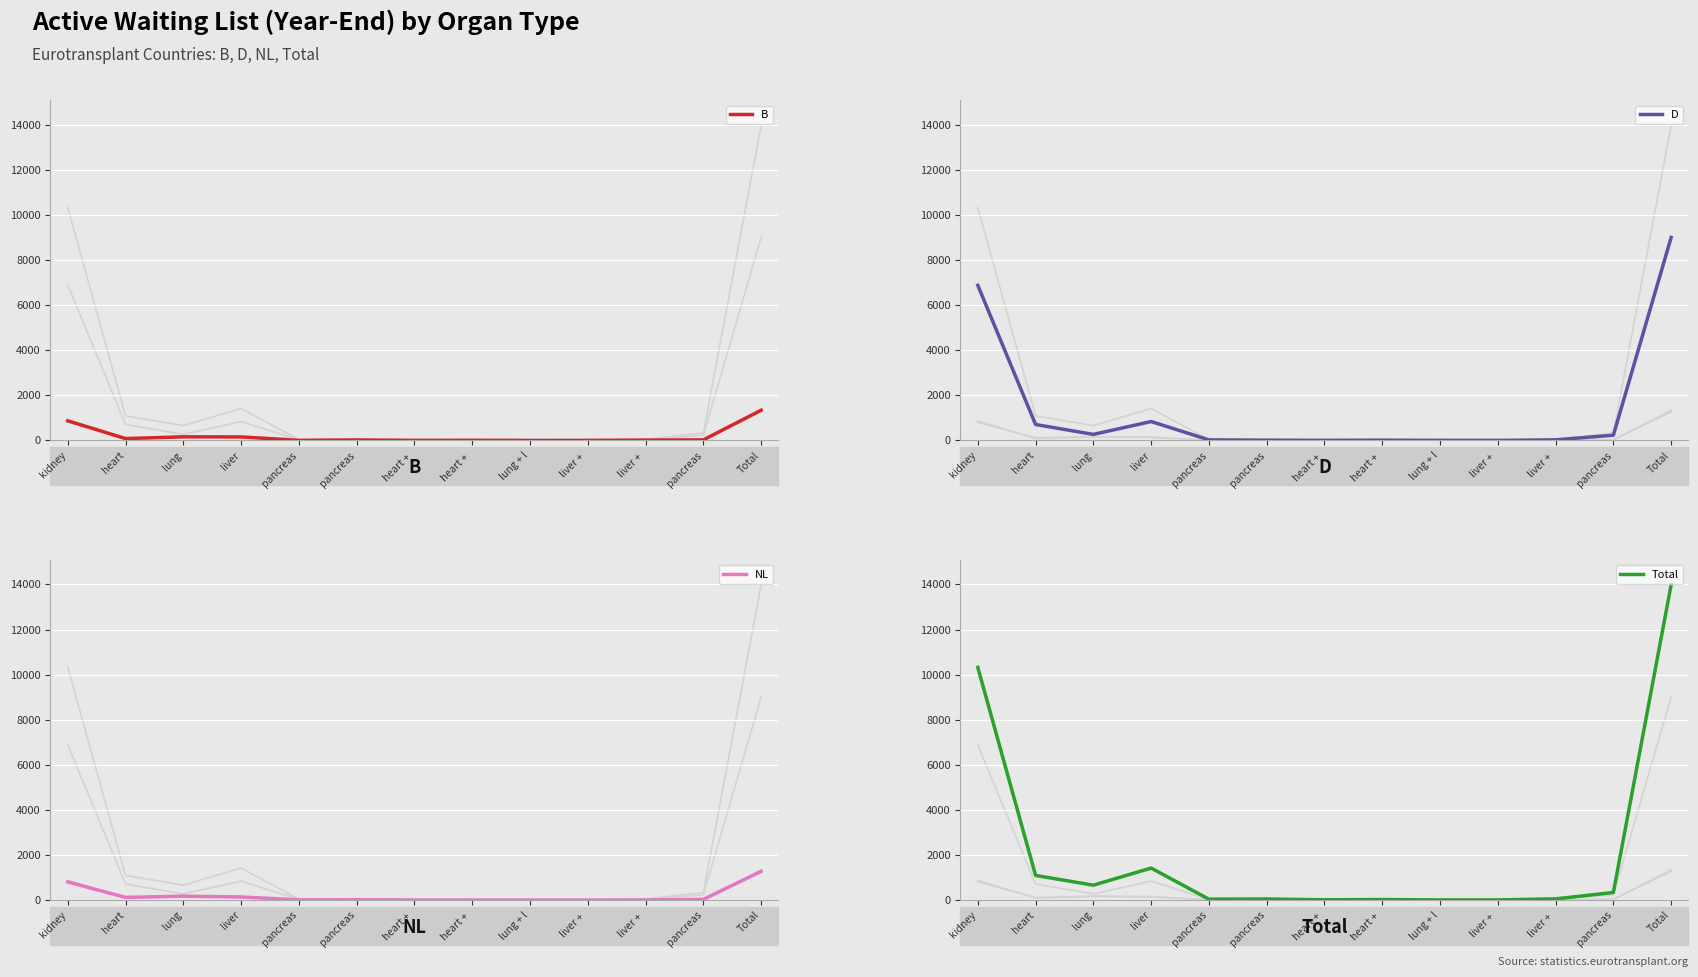

Which series has the largest total across all categories?

Total